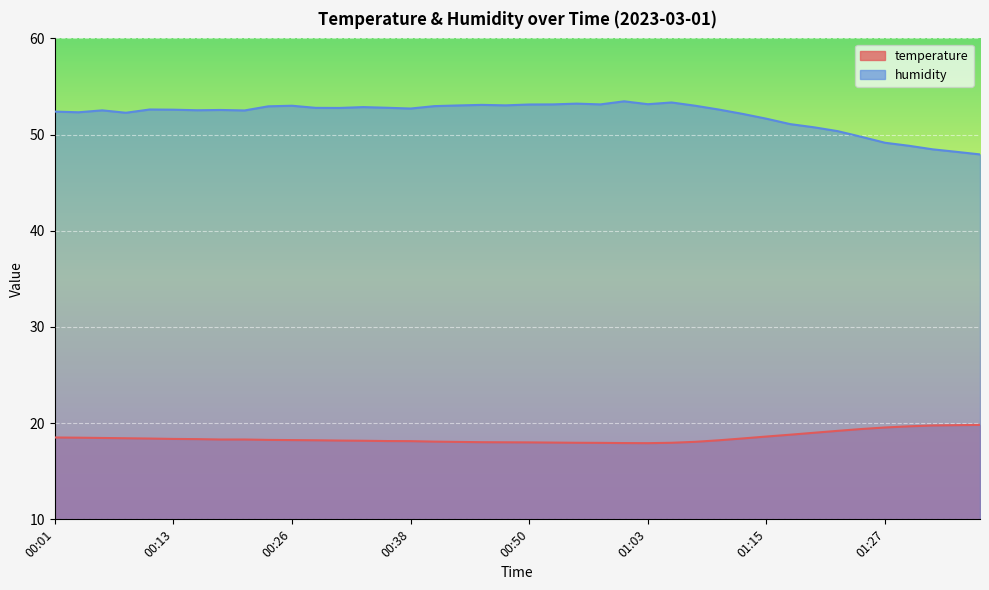

What is the value of the temperature point at the 25th from the left?

17.9